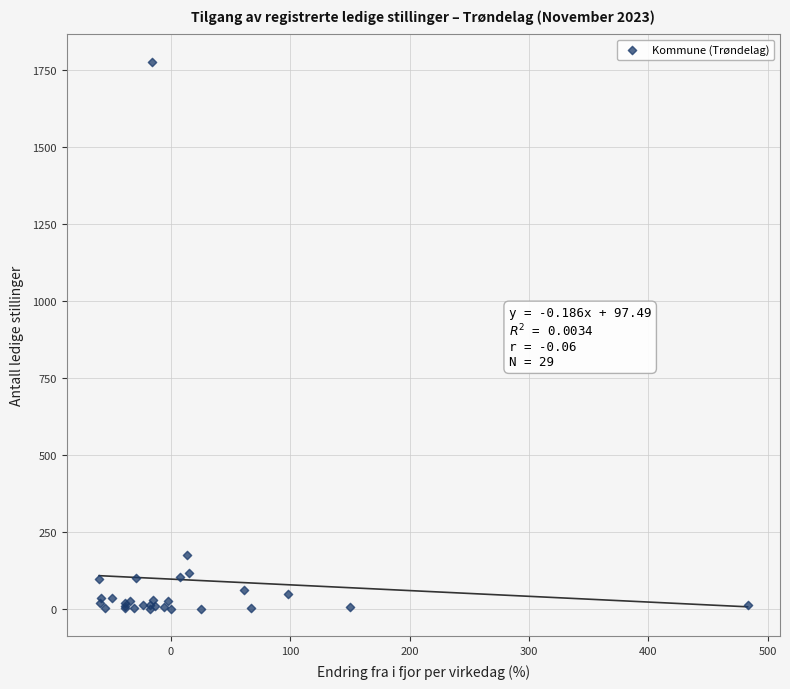

What Y value in the scatter plot is closest to 888?

176